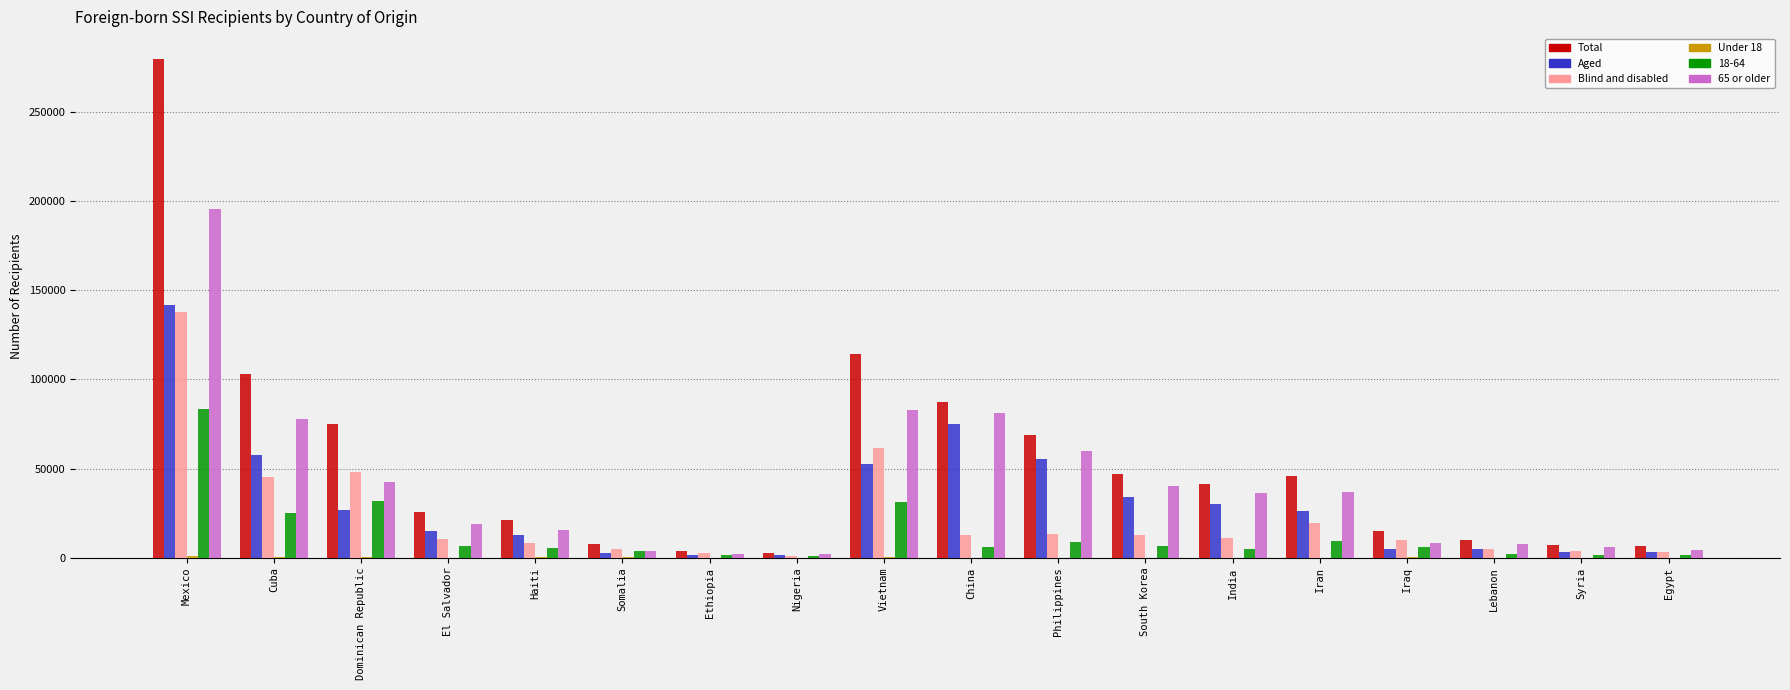

Which series has the largest total across all categories?

Total